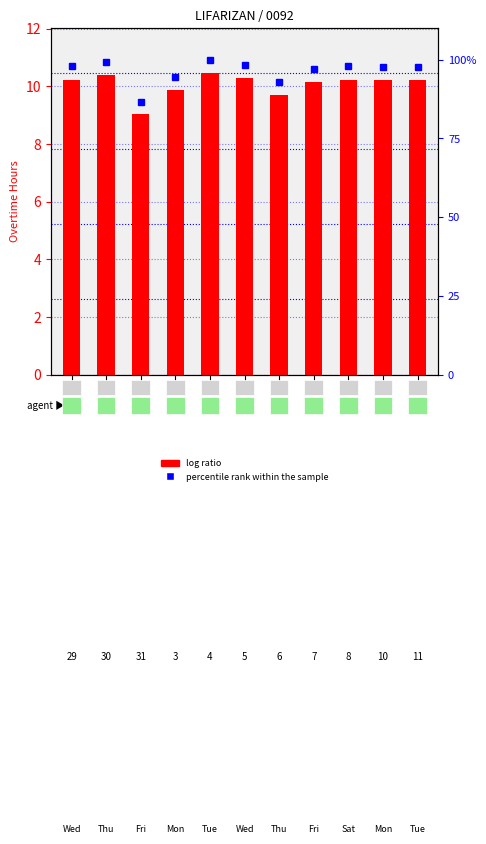

What is the difference between the log ratio values at 6 and 8?

0.5